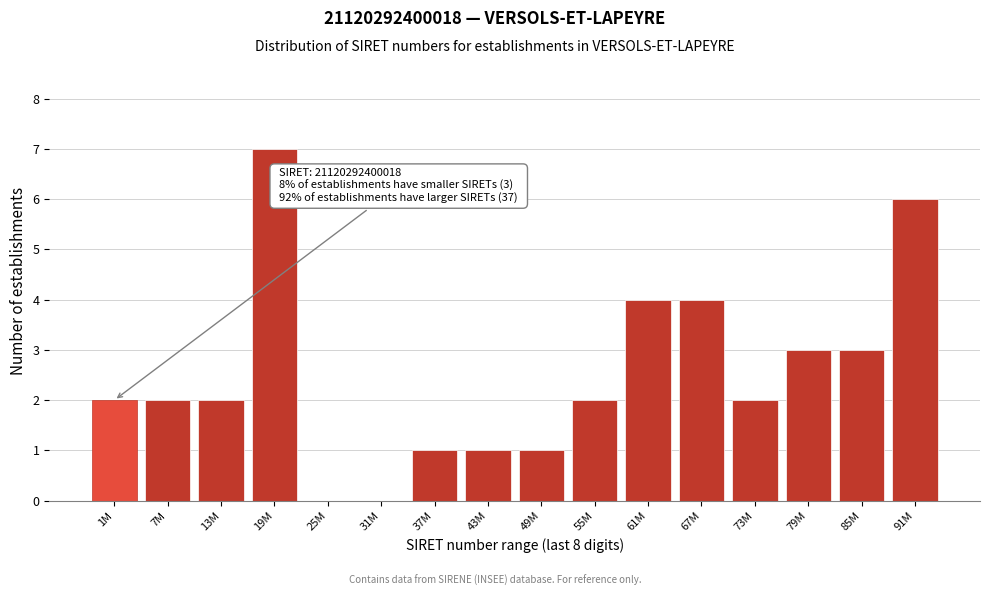

Reading left to right, extract all data points from this chart.

1M=2	7M=2	13M=2	19M=7	25M=0	31M=0	37M=1	43M=1	49M=1	55M=2	61M=4	67M=4	73M=2	79M=3	85M=3	91M=6